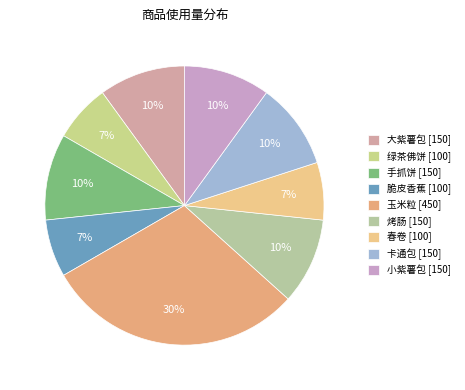

What percentage is NOT represented by 玉米粒?

70.0%